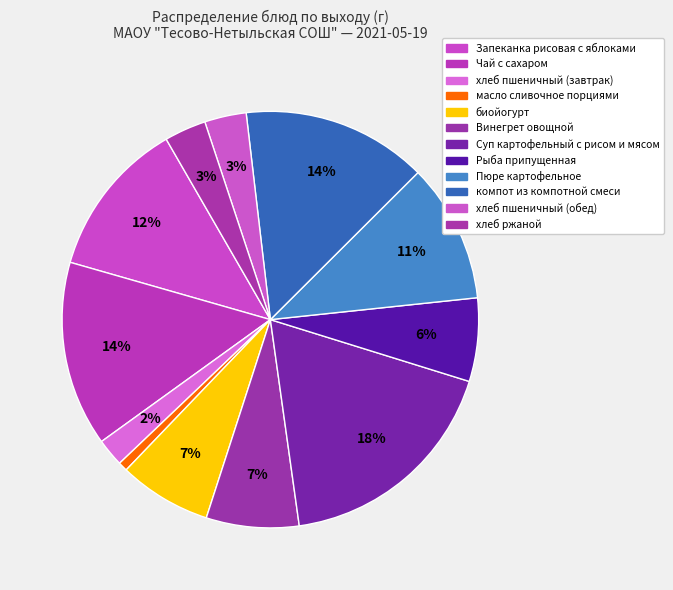

How many slices are in this pie chart?

12